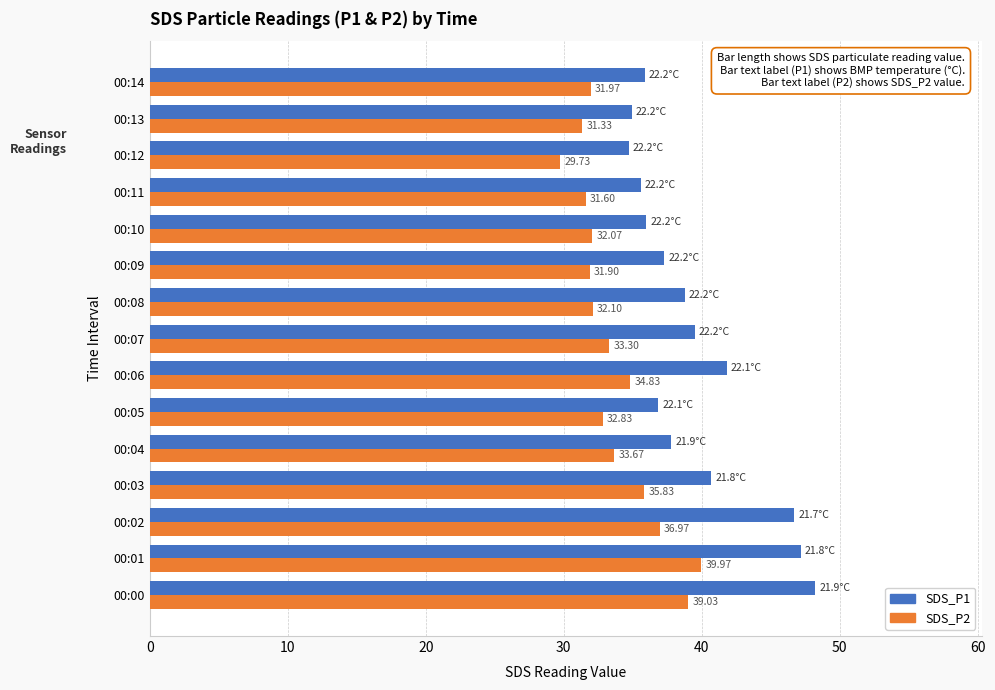

Is the value of SDS_P1 at 00:03 greater than the value of SDS_P2 at 00:00?

Yes